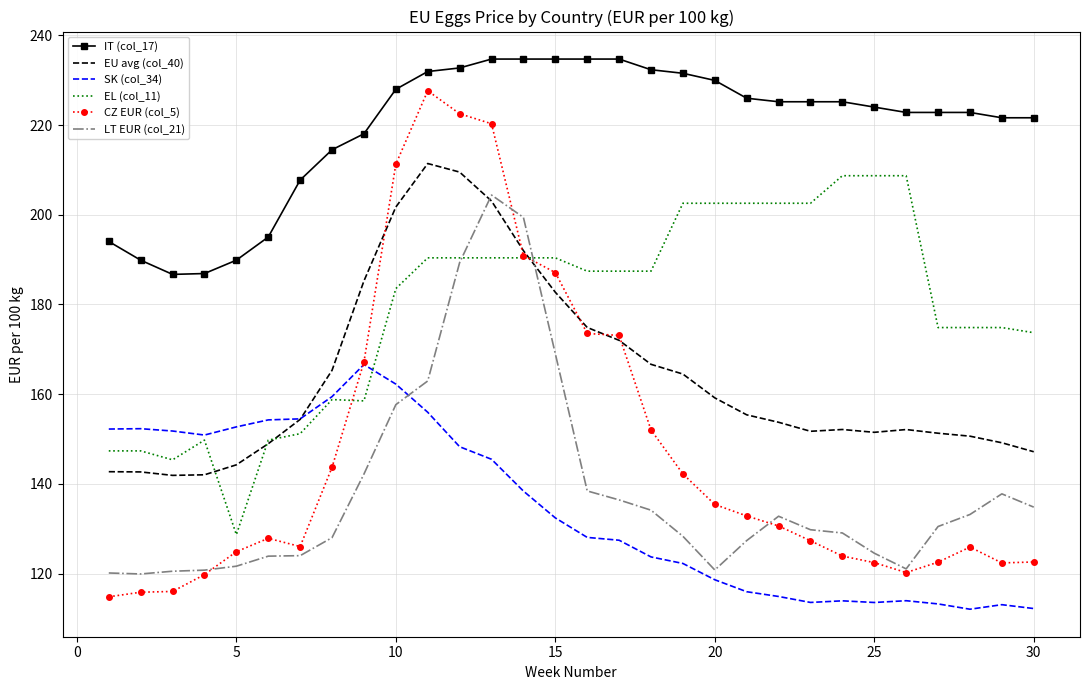

Which series has the largest total across all categories?

IT (col_17)